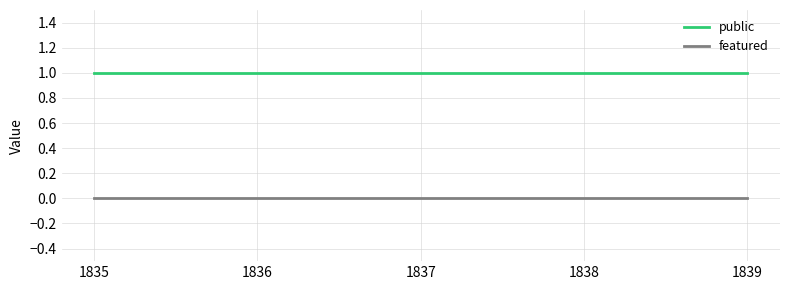

Is it true that public equals 1 at 1839?

True